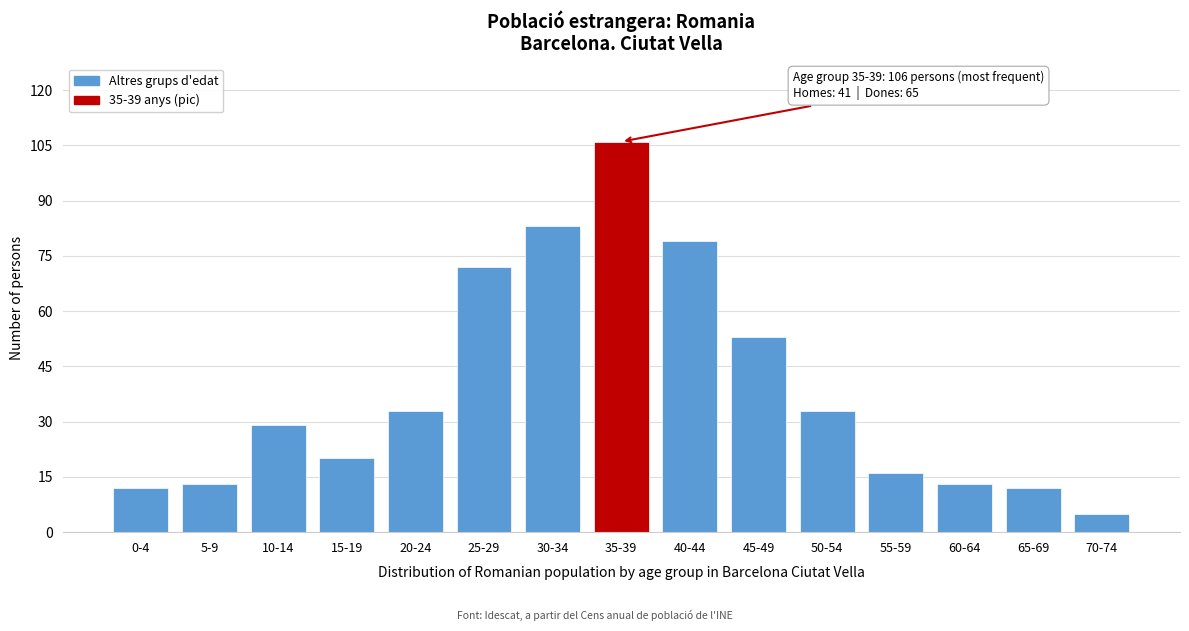

Reading left to right, transcribe all the data shown in this chart.

12	13	29	20	33	72	83	106	79	53	33	16	13	12	5